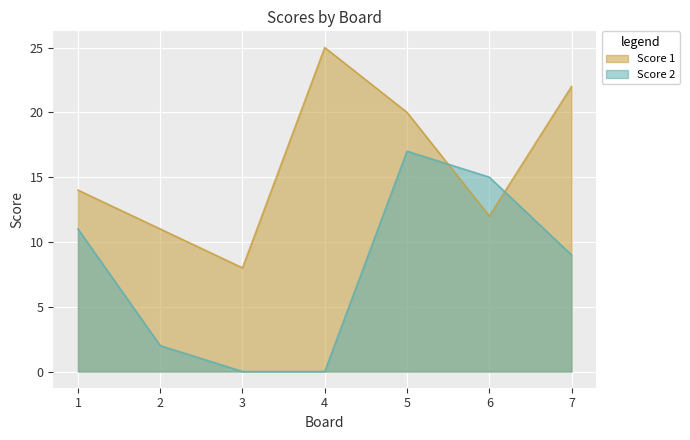

Which series has the largest total across all categories?

Score 1